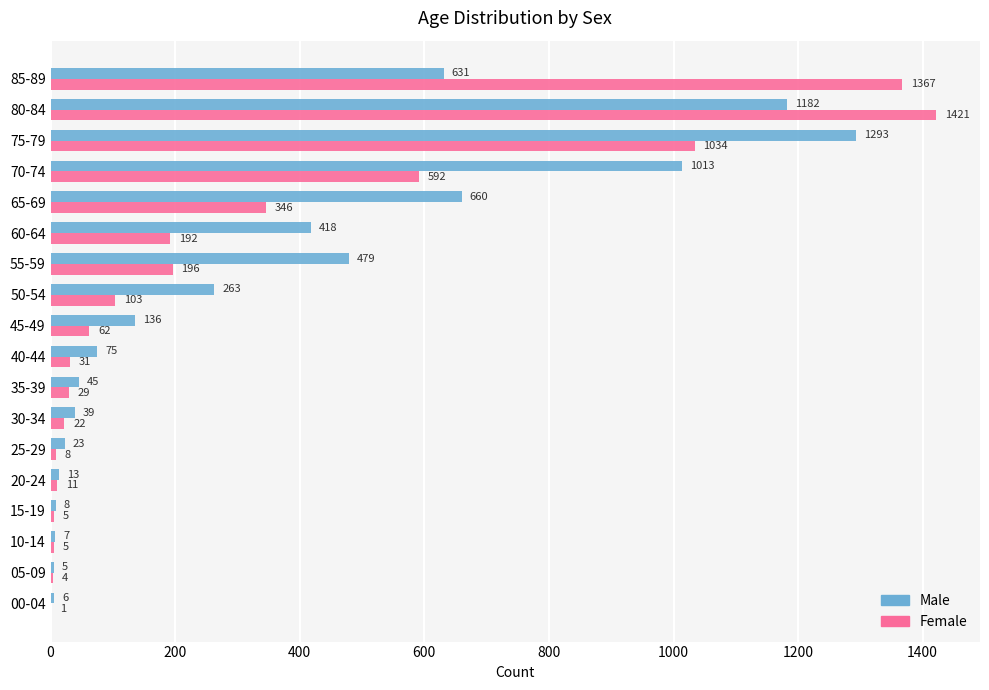

True or false: Female has a value of 11 at 20-24.

True